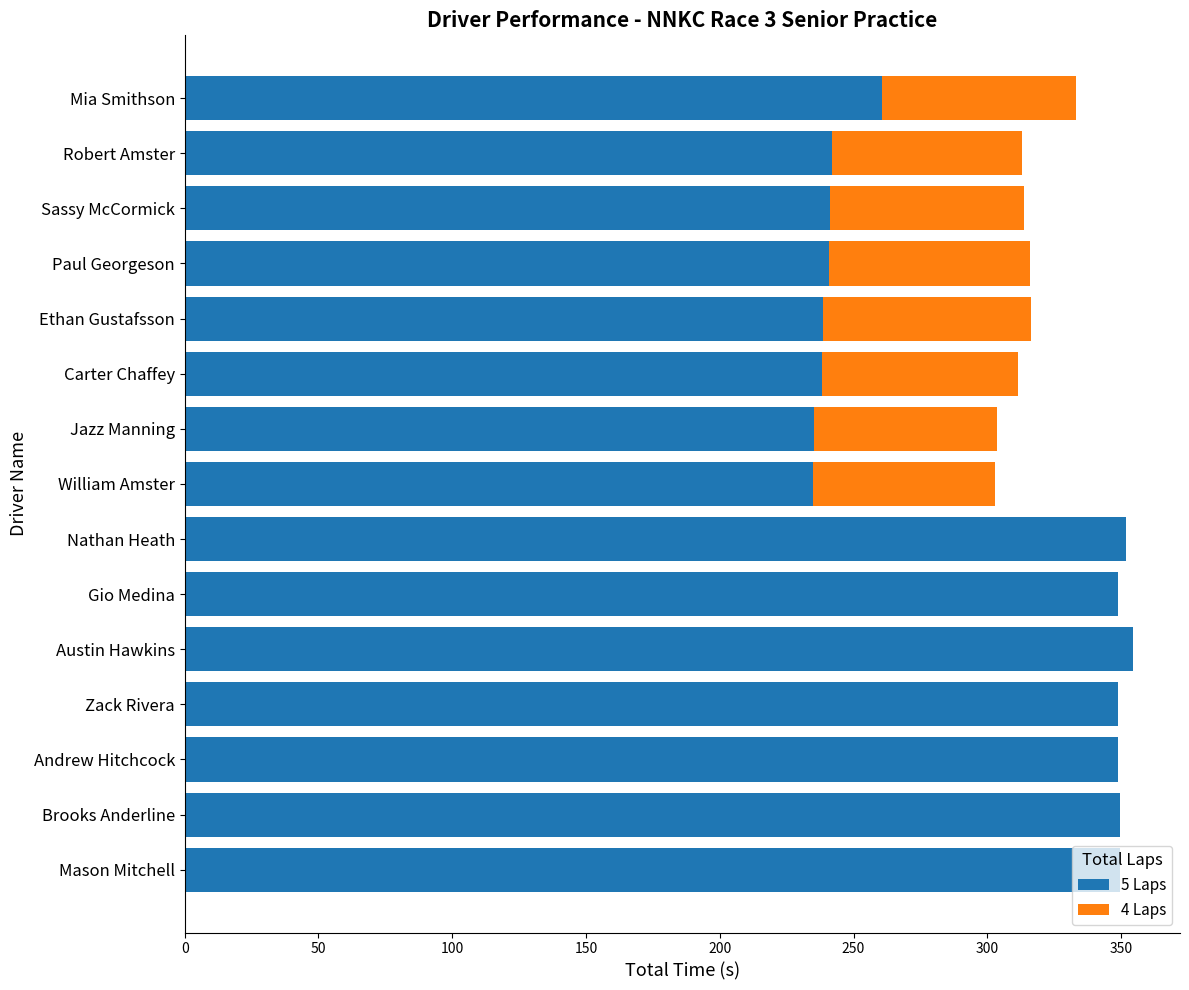

What is the sum of the 5 Laps values at Robert Amster and Mason Mitchell?

591.7